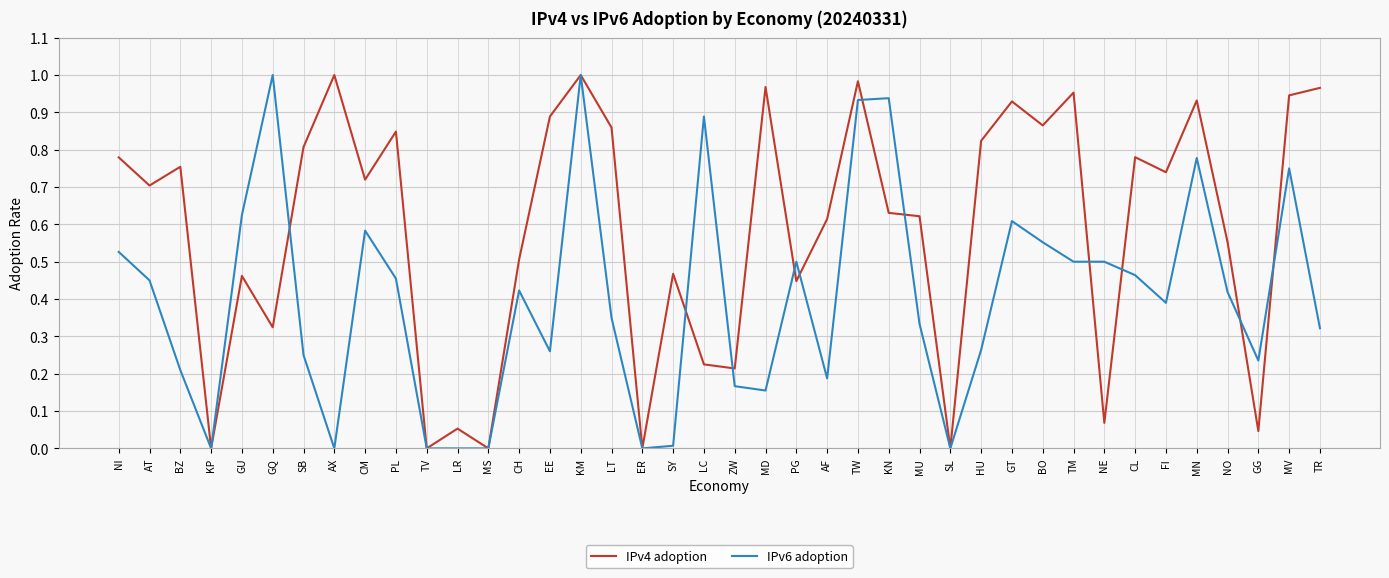

List the series in order of their overall mean, highest first.

IPv4 adoption, IPv6 adoption